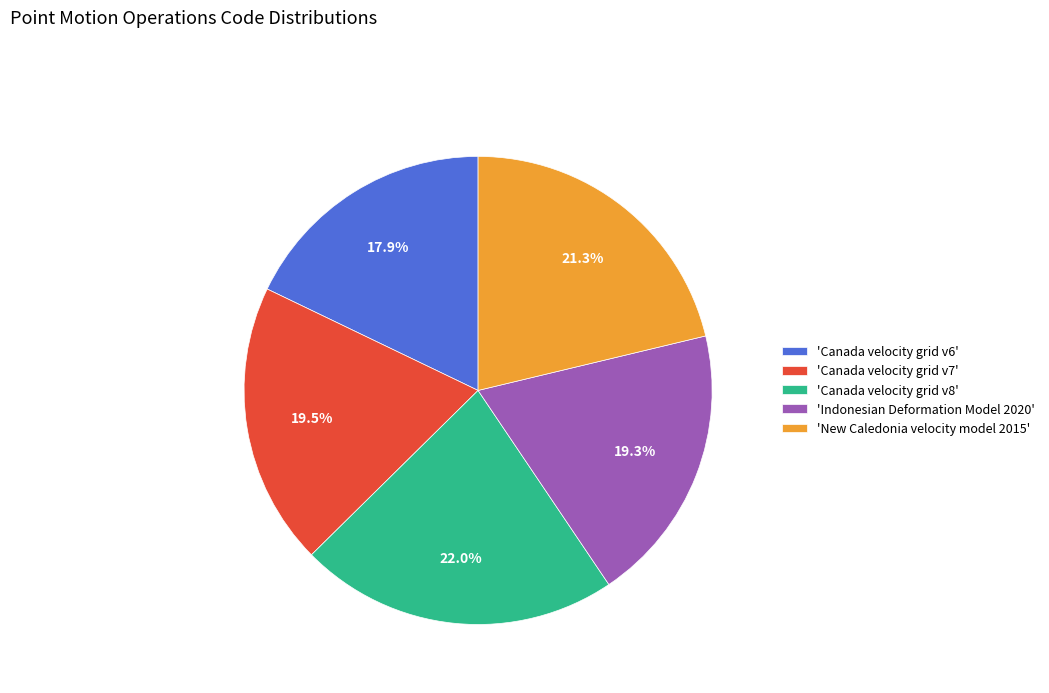

Which category has the biggest portion of the pie?

'Canada velocity grid v8'